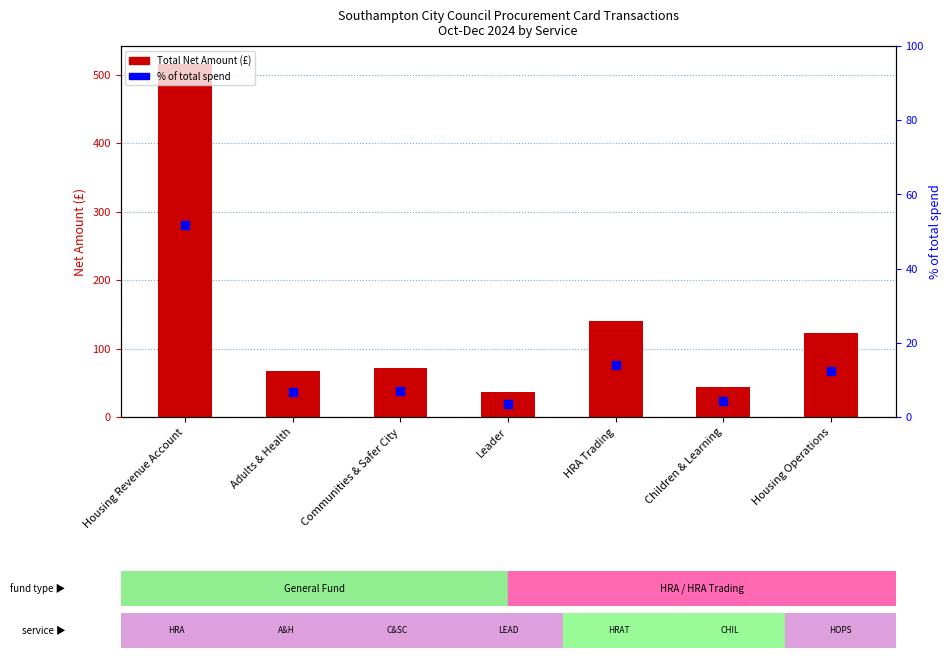

At how many categories does at least one series exceed 328?

1